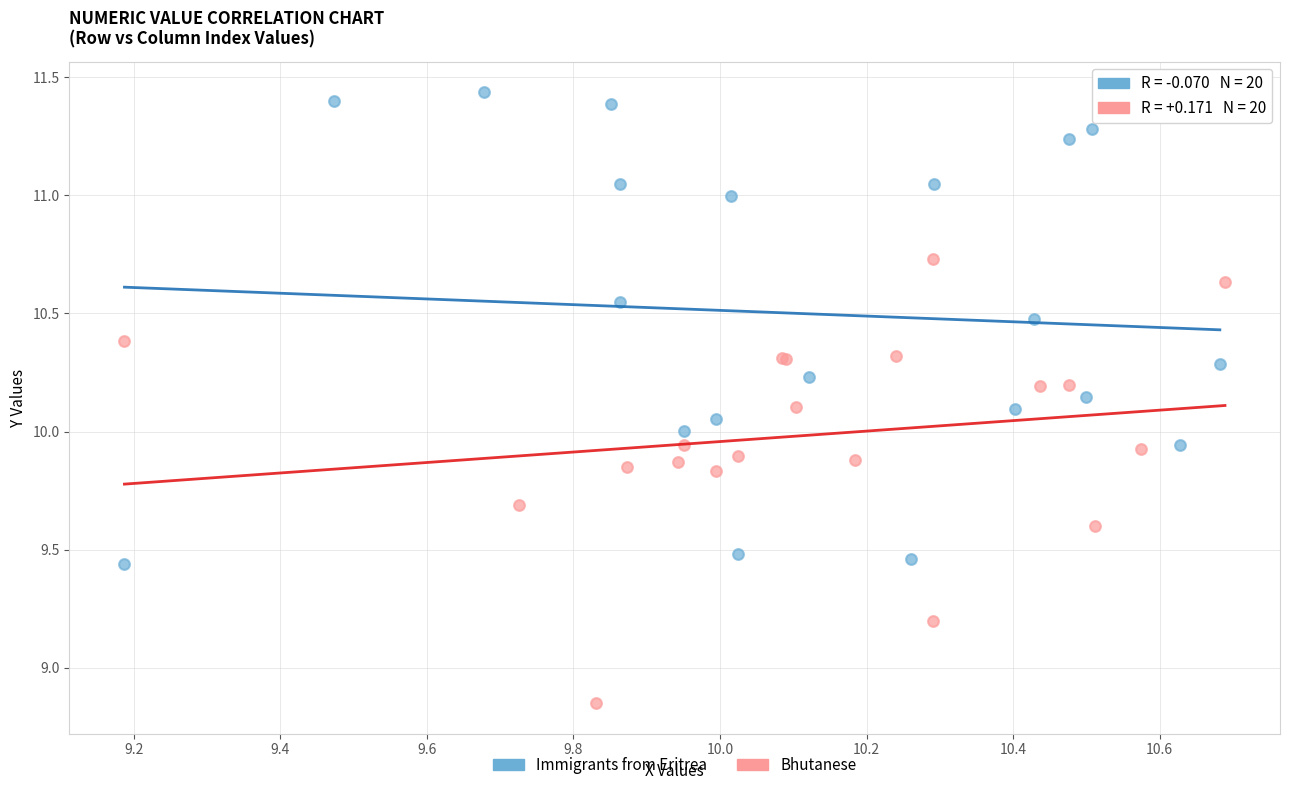

What are all the series names shown in the legend?

Immigrants from Eritrea, Bhutanese